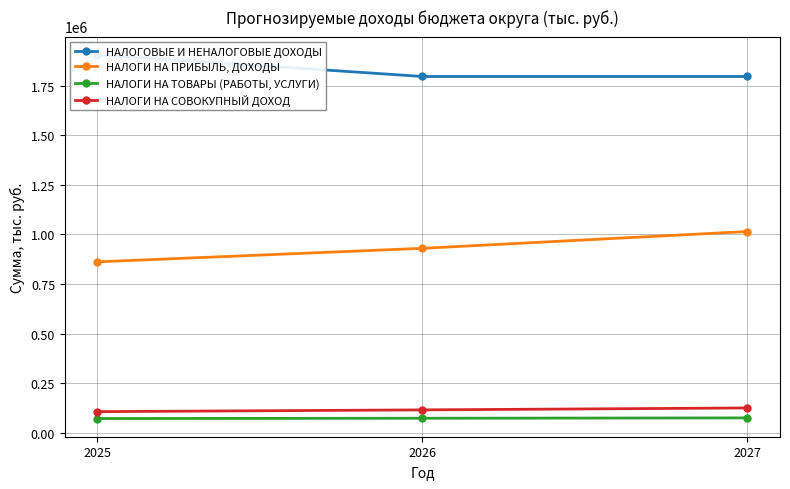

Which series has the widest spread of values?

НАЛОГИ НА ПРИБЫЛЬ, ДОХОДЫ